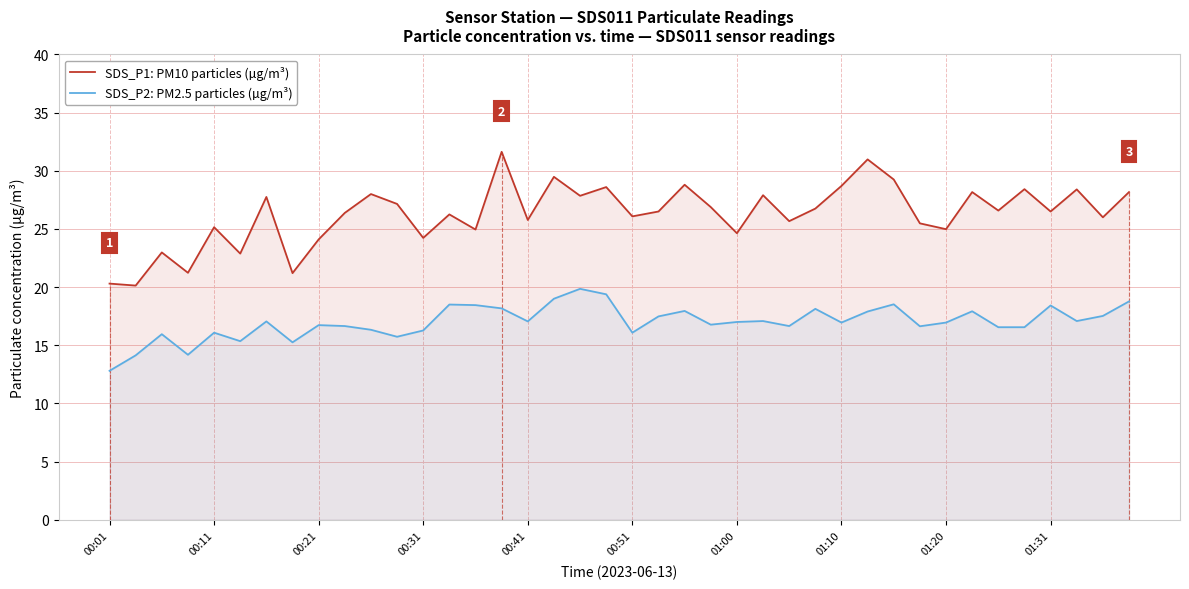

Which series has the largest total across all categories?

SDS_P1: PM10 particles (µg/m³)